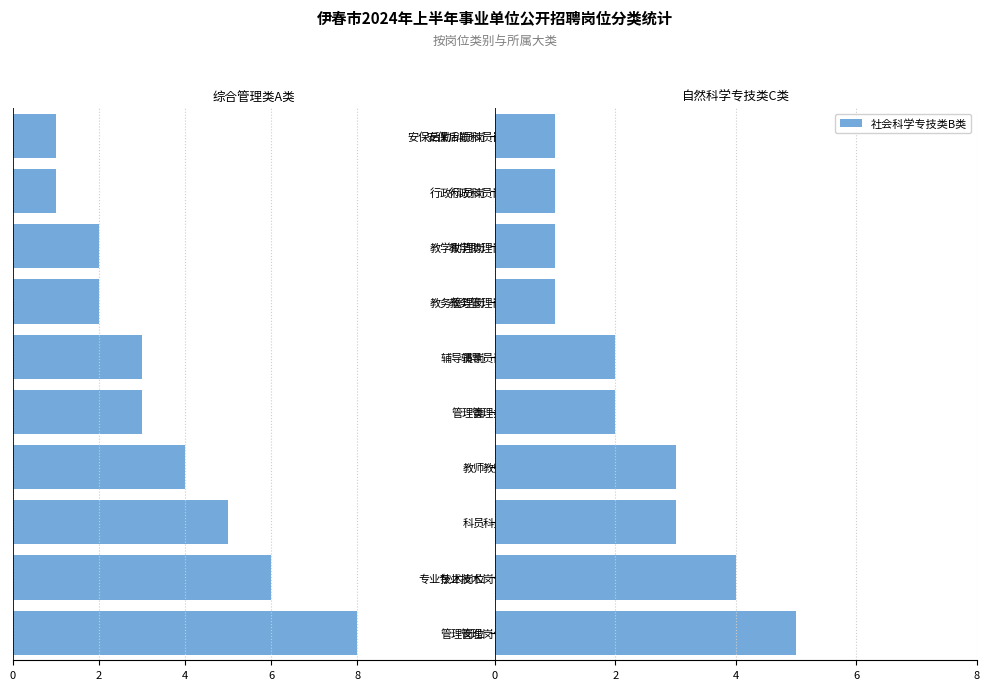

How many values in the 自然科学专技类C类 series are below 2?

4